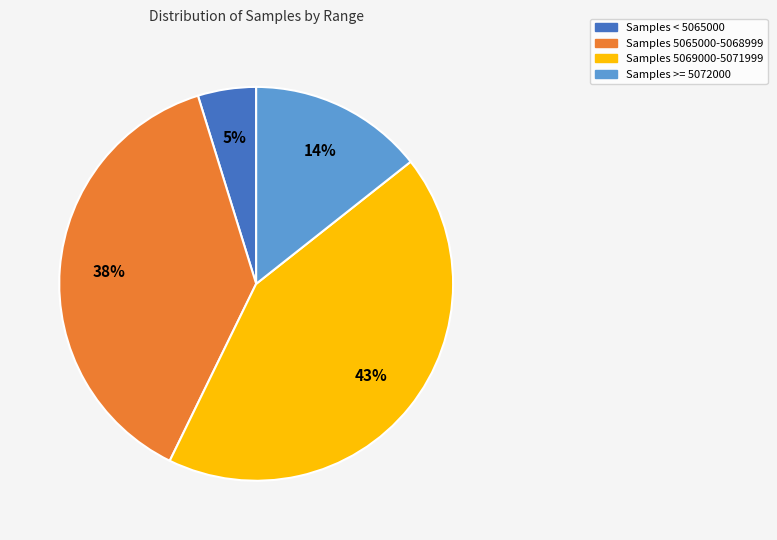

Is there any slice that represents more than half of the pie?

No